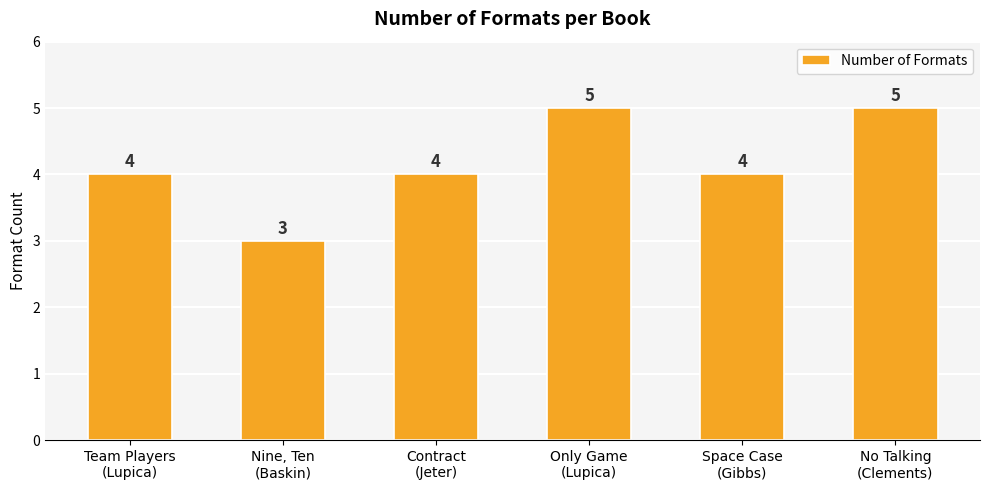

What is the label of the 6th bar from the right?

Team Players
(Lupica)